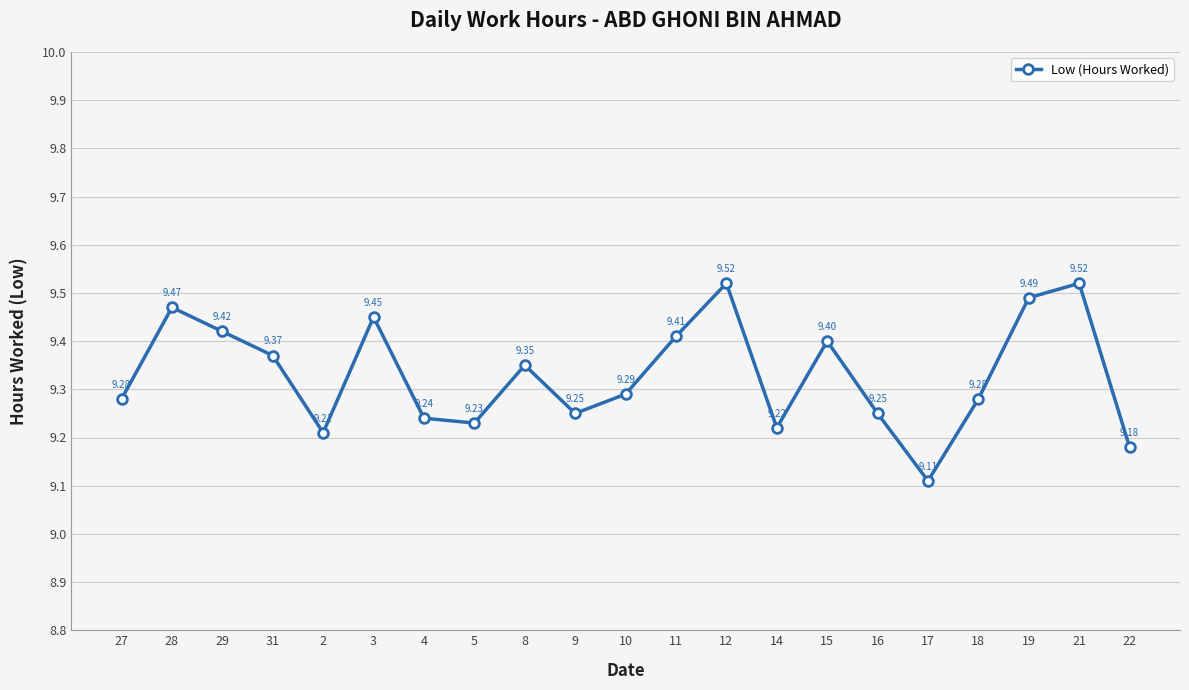

What is the value of the 20th point from the left?

9.5